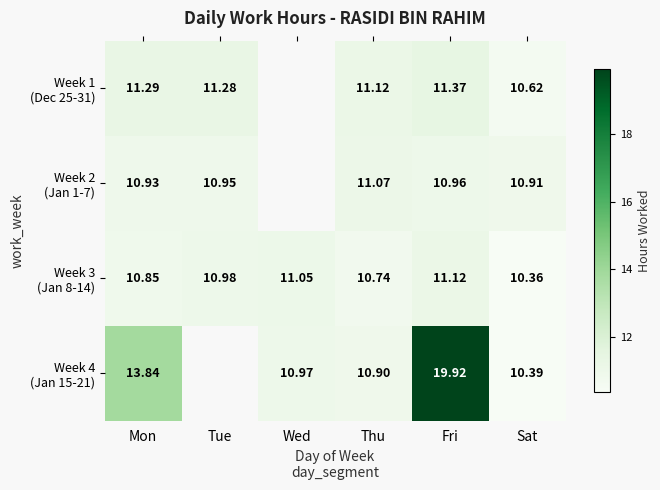

How many categories are shown in the chart?

6